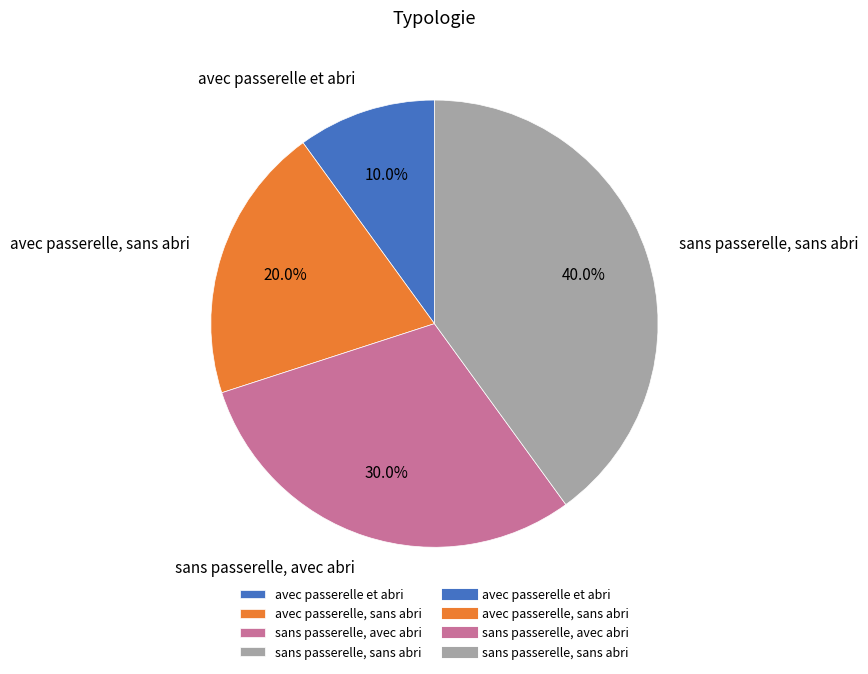

What percentage is NOT represented by avec passerelle, sans abri?

80.0%